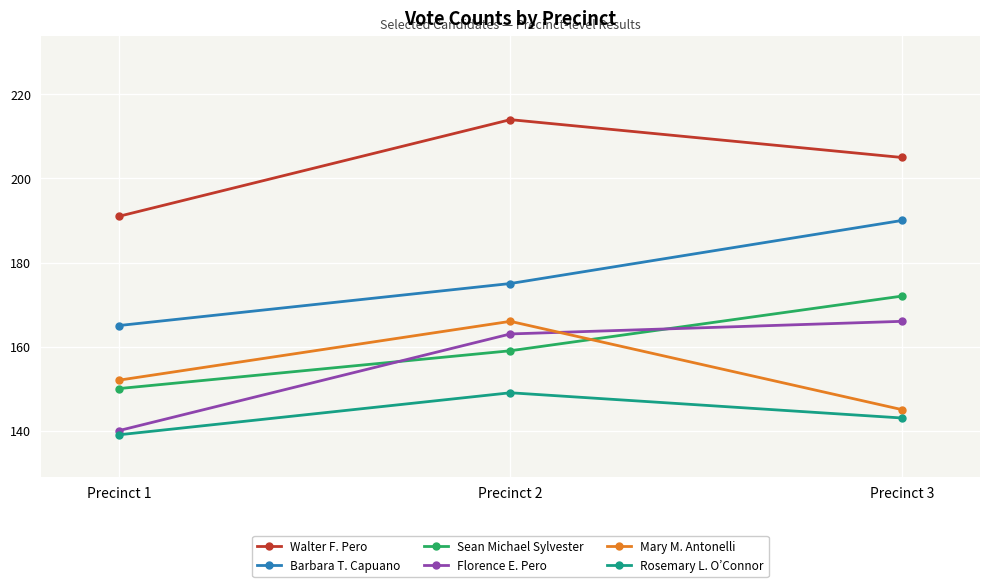

Is this an area chart (filled region under the line)?

No